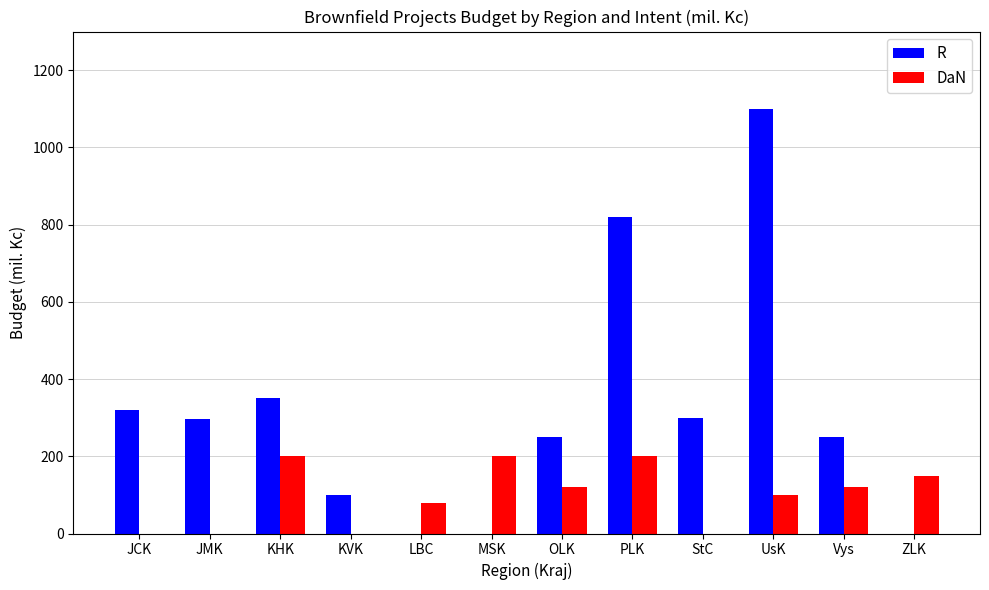

Is the value of R at OLK greater than the value of DaN at ZLK?

Yes